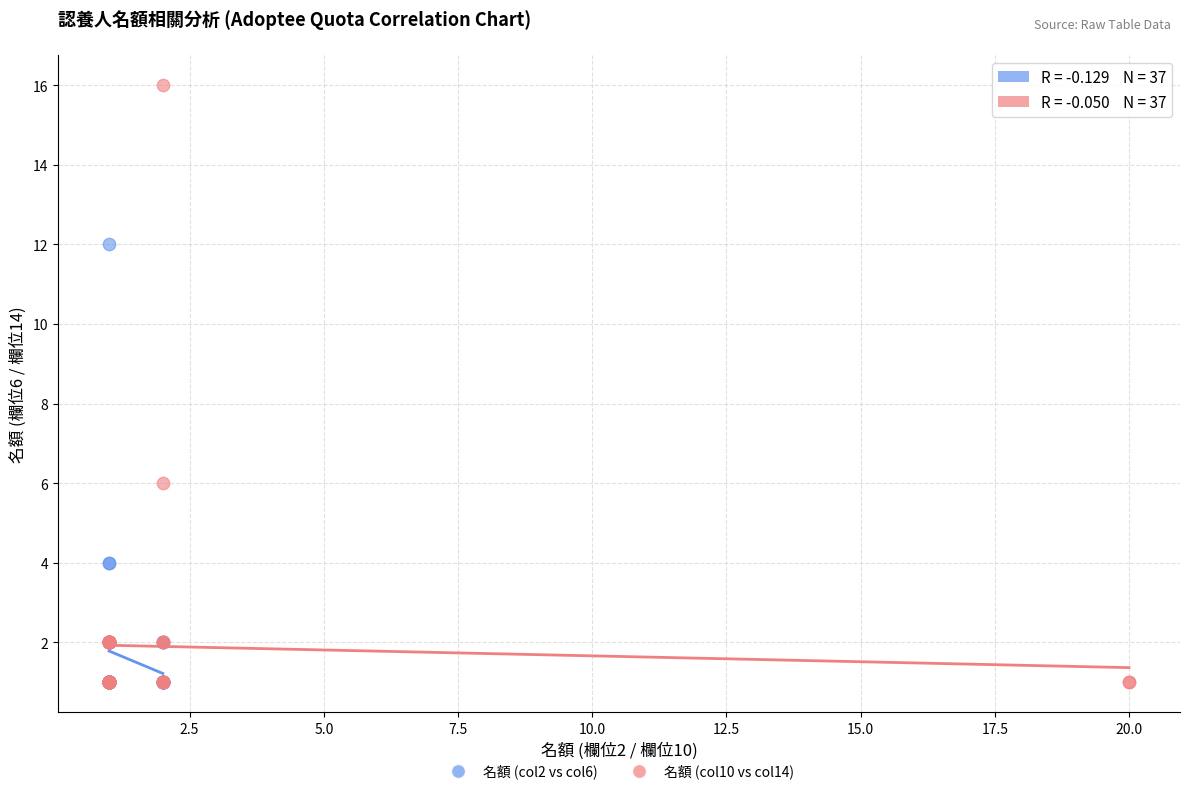

Which series has the largest Y range (max minus min)?

名額 (col10 vs col14)